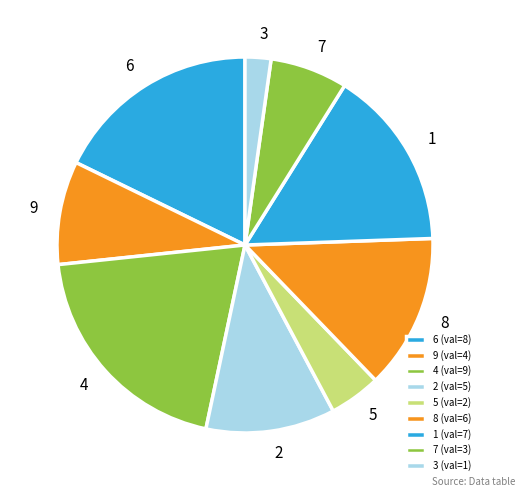

Count the number of slices in the pie.

9